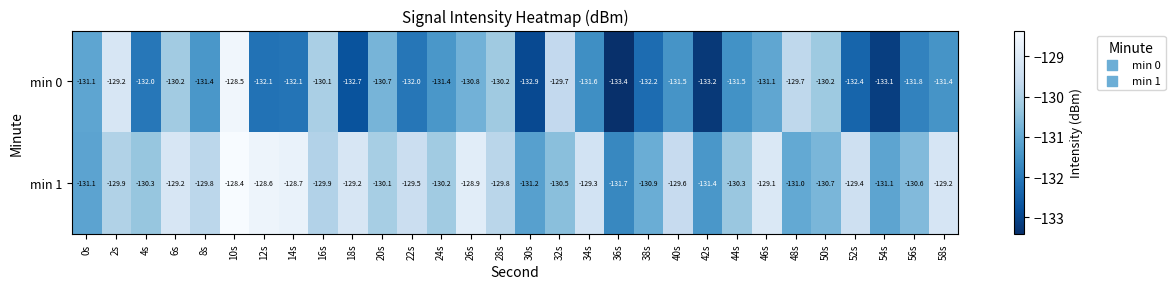

How many values in the min 0 series exceed -131?

10